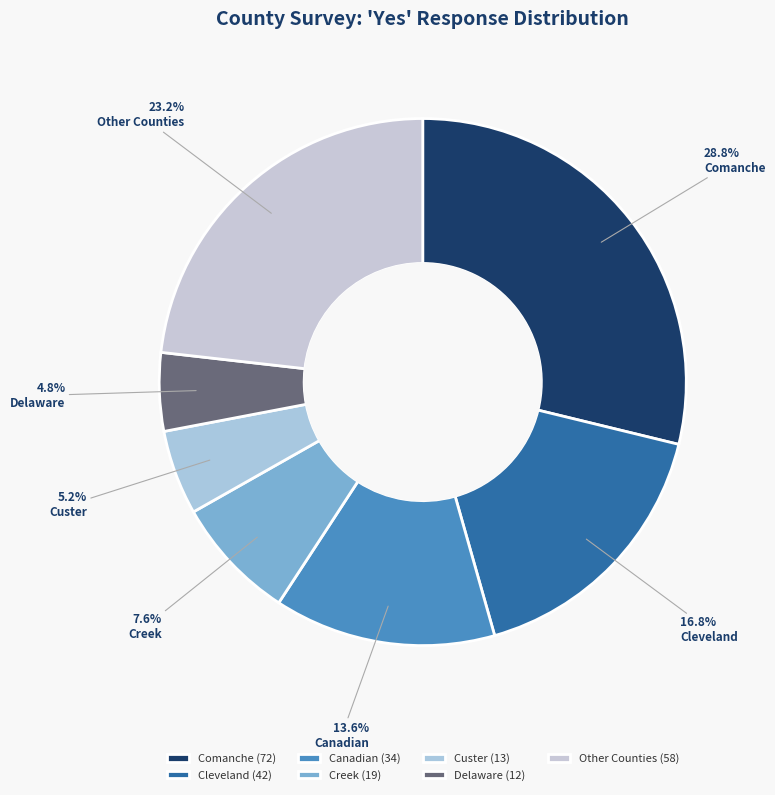

Count the number of slices in the pie.

7